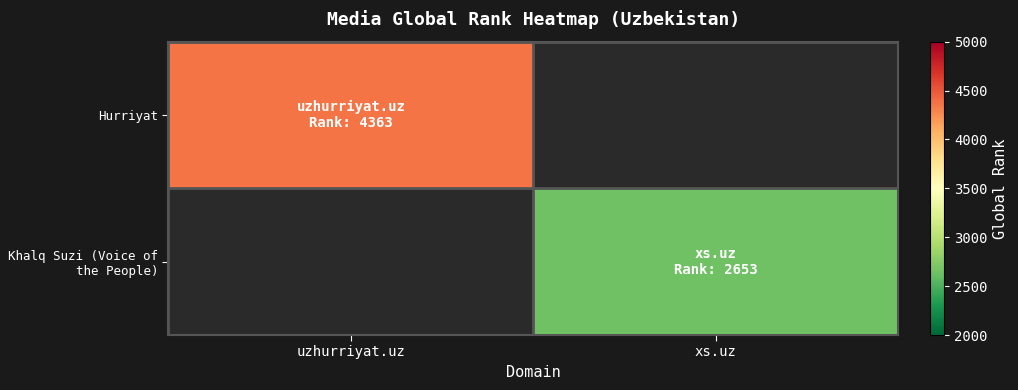

Reading left to right, transcribe all the data shown in this chart.

Hurriyat: uzhurriyat.uz=4363	xs.uz=0
Khalq Suzi (Voice of the People): uzhurriyat.uz=0	xs.uz=2653